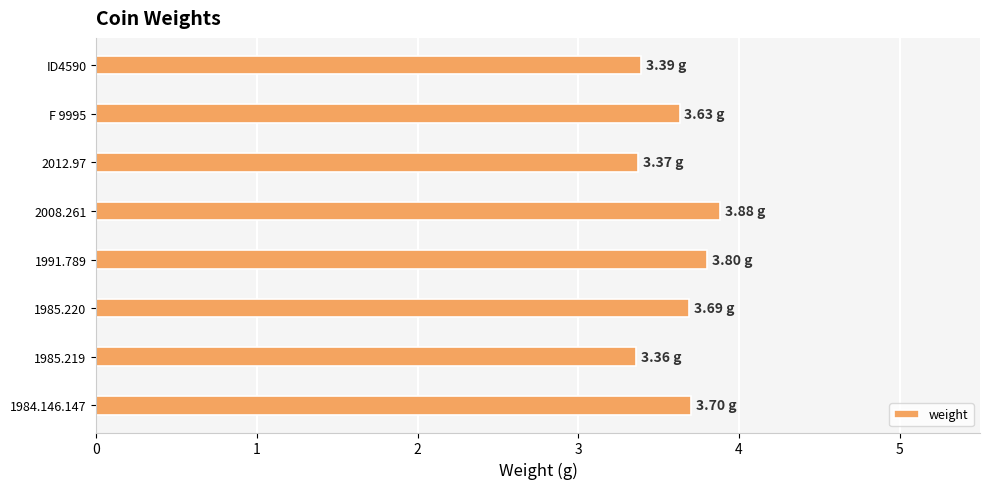

What is the sum of all values?

28.8